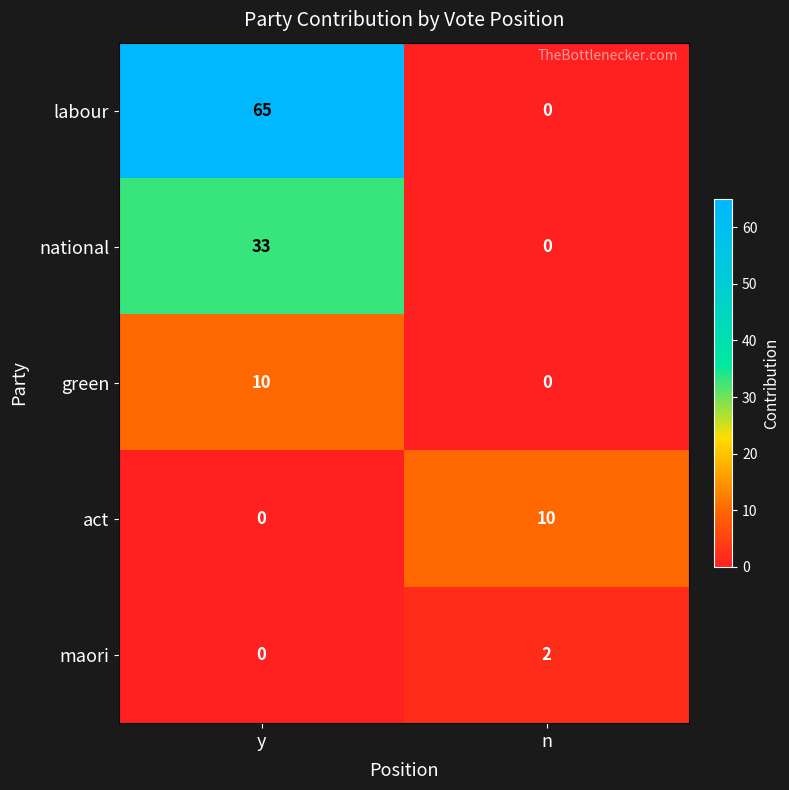

How many data points does each series have?

2